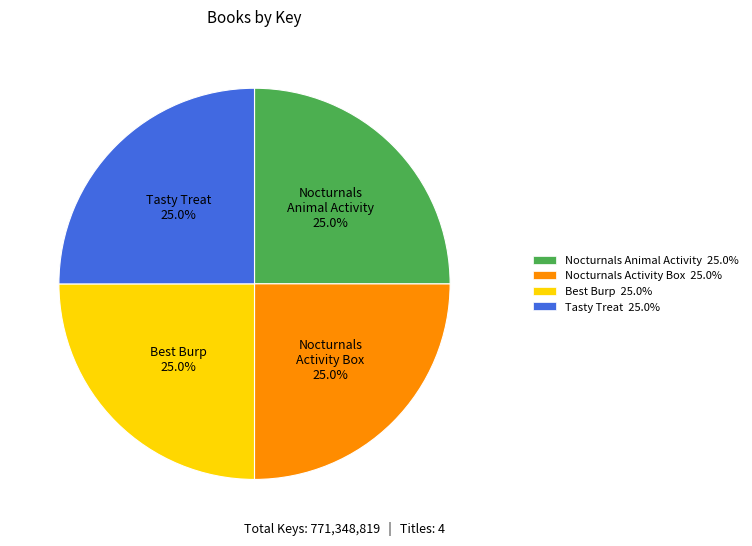

Is Nocturnals Activity Box 25.0% the majority of the pie?

No